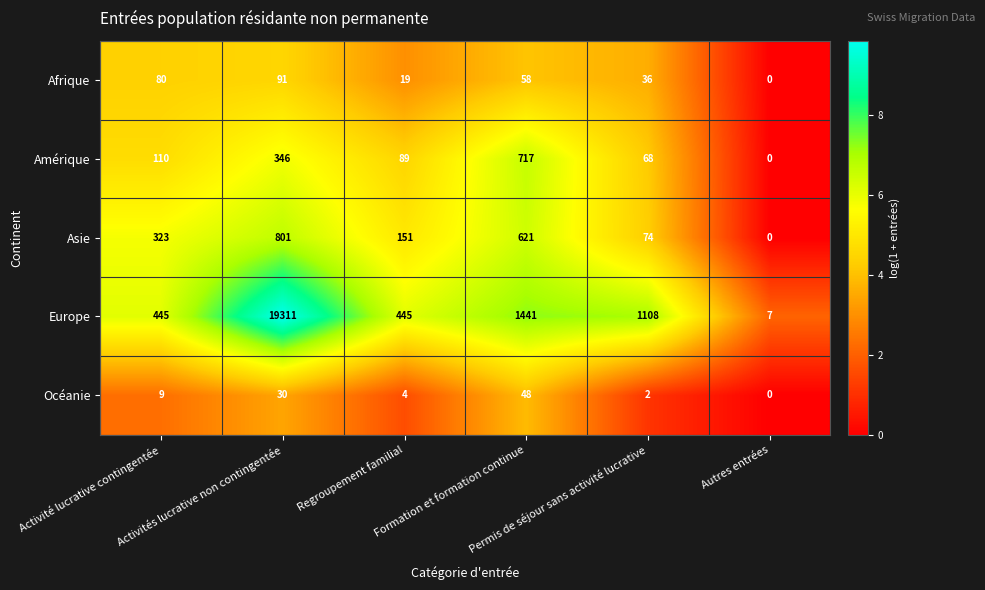

What is the sum of all Océanie values?

93